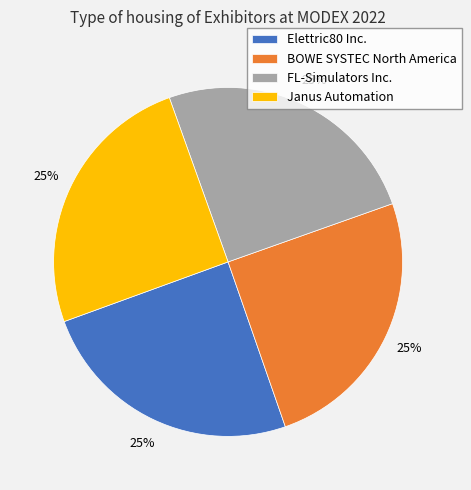

Does Elettric80 Inc. account for over 50% of the chart?

No